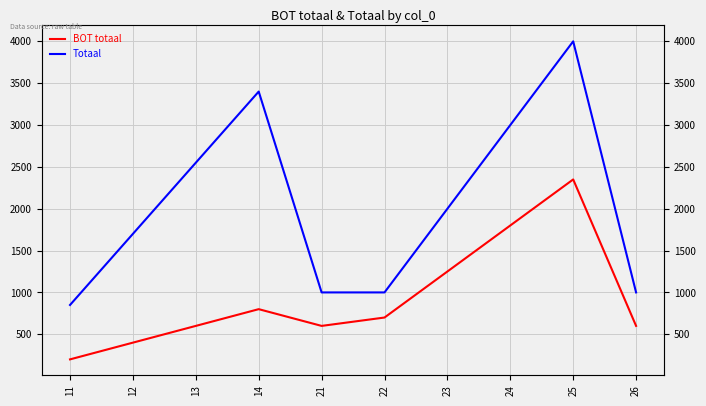

How many lines are shown in the chart?

2